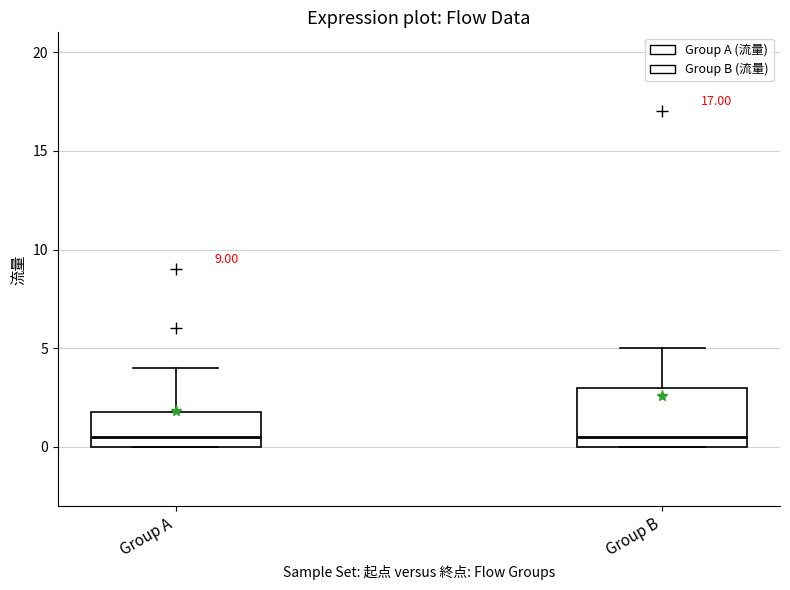

Reading left to right, read every box against the y-axis: the position of its median line, the range the box covers, and the ends of its whiskers. The values are not printed on the chart, so give them approximately, as read against the axis.

Group A: median 0.5, box 0.0 to 2.0, whiskers 0.0 to 4.0
Group B: median 0.5, box 0.0 to 3.0, whiskers 0.0 to 5.0